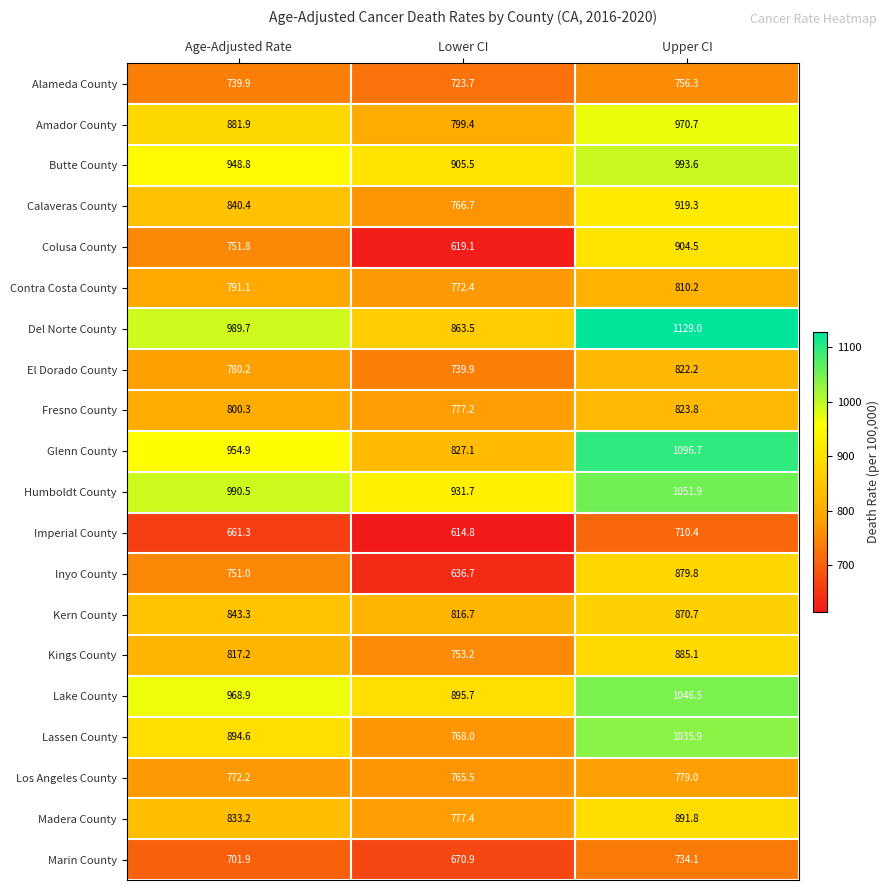

At how many categories does at least one series exceed 976?

2